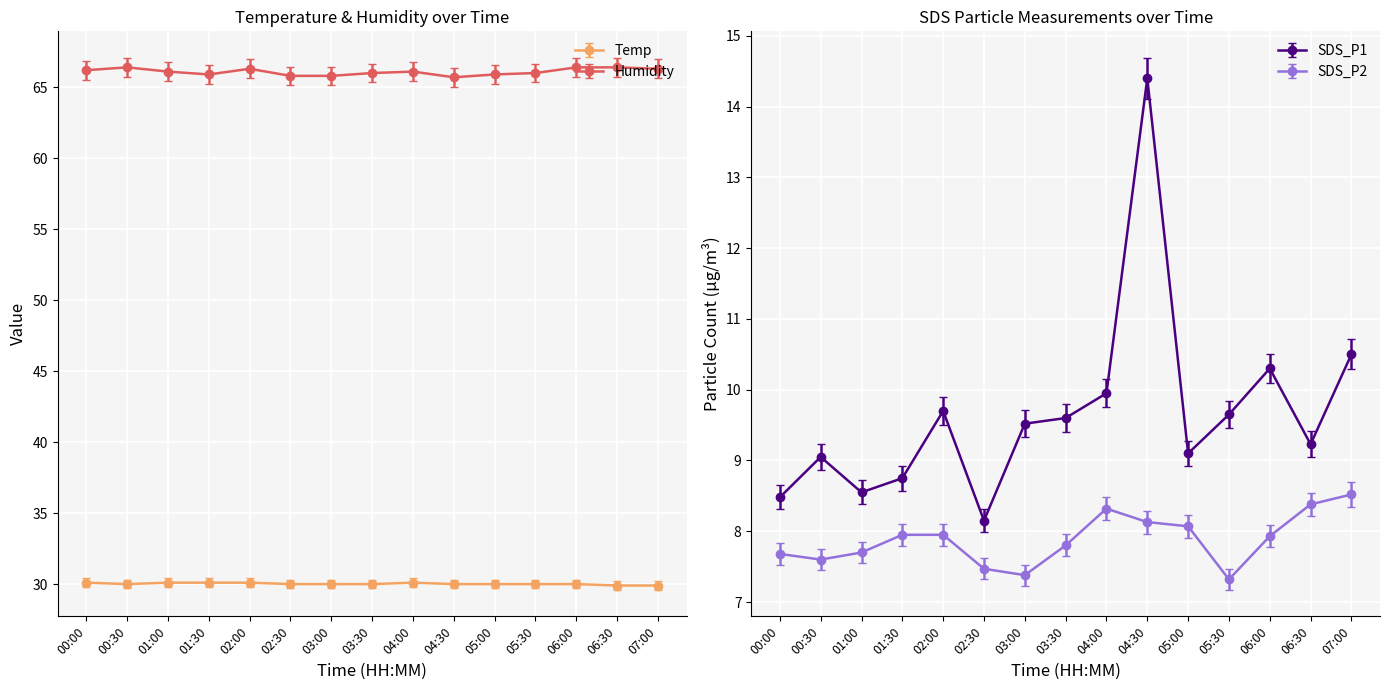

True or false: Temp and SDS_P1 intersect in this chart.

False